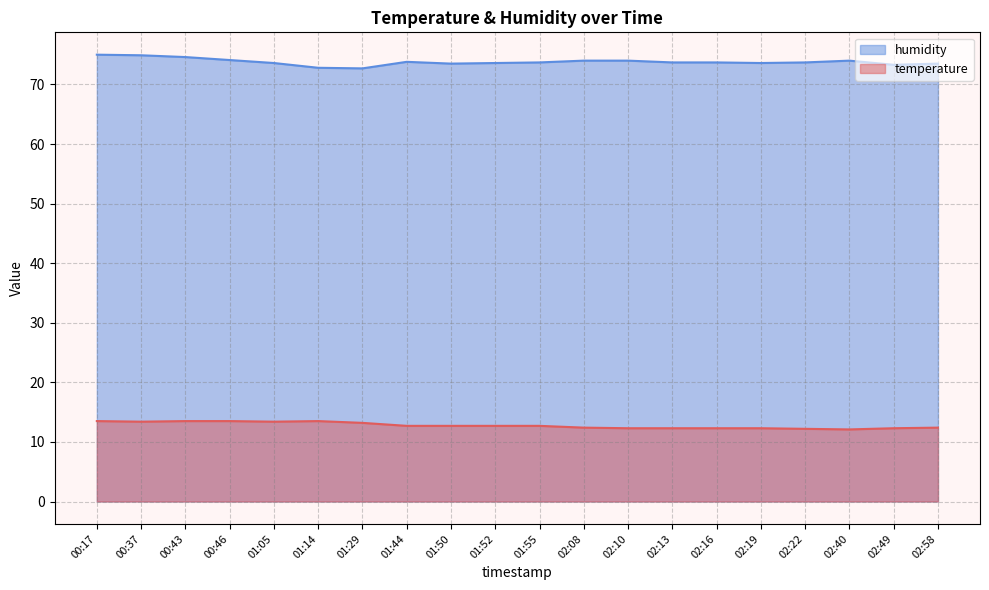

Reading right to left, what are all the values shown in this chart?

temperature: 02:58=12.4	02:49=12.3	02:40=12.1	02:22=12.2	02:19=12.3	02:16=12.3	02:13=12.3	02:10=12.3	02:08=12.4	01:55=12.7	01:52=12.7	01:50=12.7	01:44=12.7	01:29=13.2	01:14=13.5	01:05=13.4	00:46=13.5	00:43=13.5	00:37=13.4	00:17=13.5
humidity: 02:58=73.5	02:49=73.3	02:40=74.0	02:22=73.7	02:19=73.6	02:16=73.7	02:13=73.7	02:10=74.0	02:08=74.0	01:55=73.7	01:52=73.6	01:50=73.5	01:44=73.8	01:29=72.7	01:14=72.8	01:05=73.6	00:46=74.1	00:43=74.6	00:37=74.9	00:17=75.0